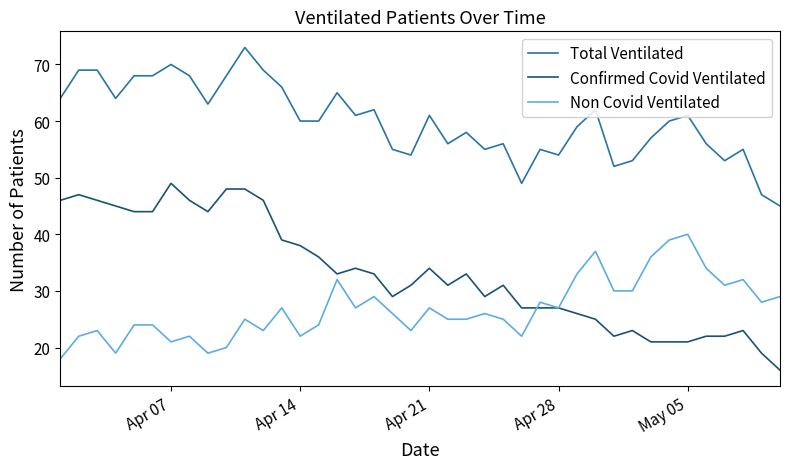

List the series in order of their overall mean, highest first.

Total Ventilated, Confirmed Covid Ventilated, Non Covid Ventilated